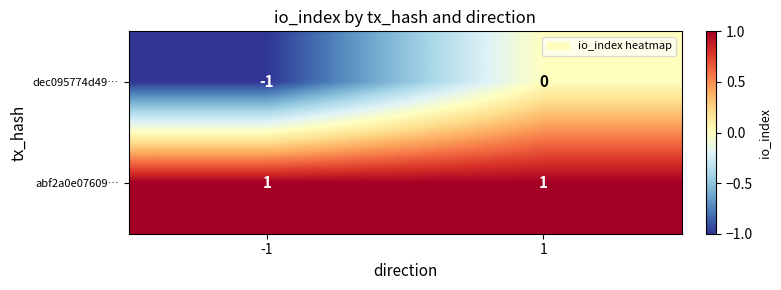

Rank the series by their maximum value, from highest to lowest.

abf2a0e07609…, dec095774d49…